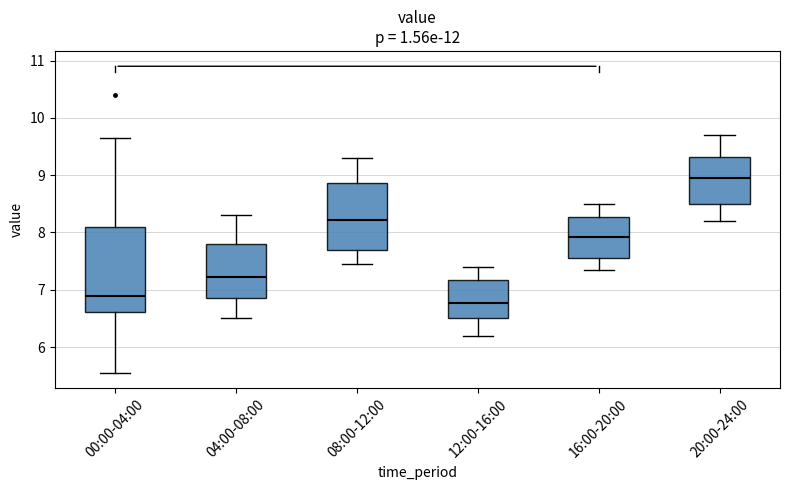

Which box is the tallest, from its lower edge to its upper edge?

00:00-04:00